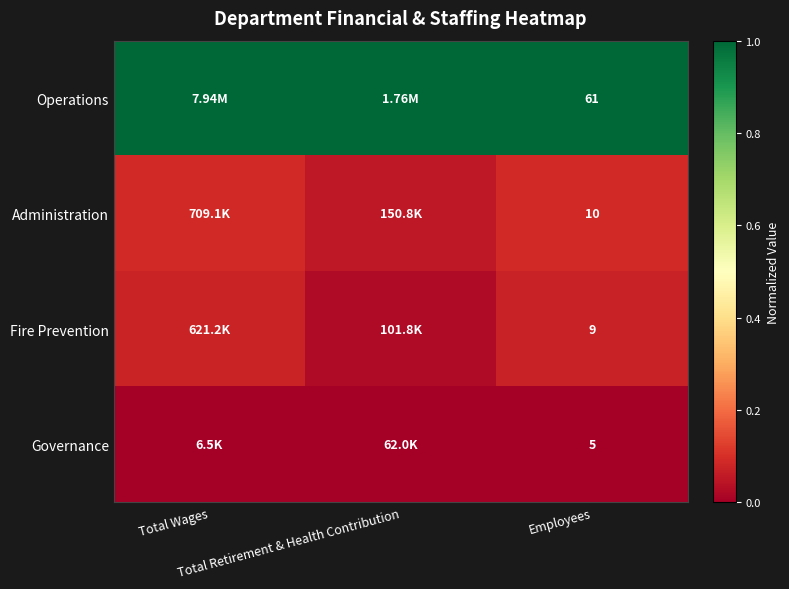

What is the spread (max minus min) of values at Total Retirement & Health Contribution?

1.0